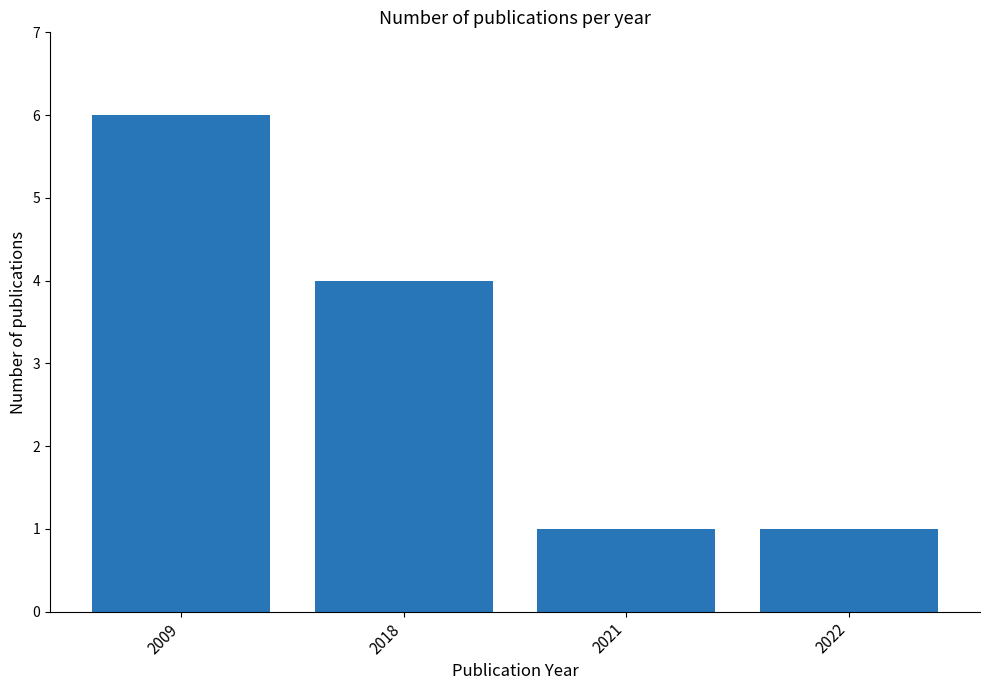

How many distinct data groups are displayed?

1